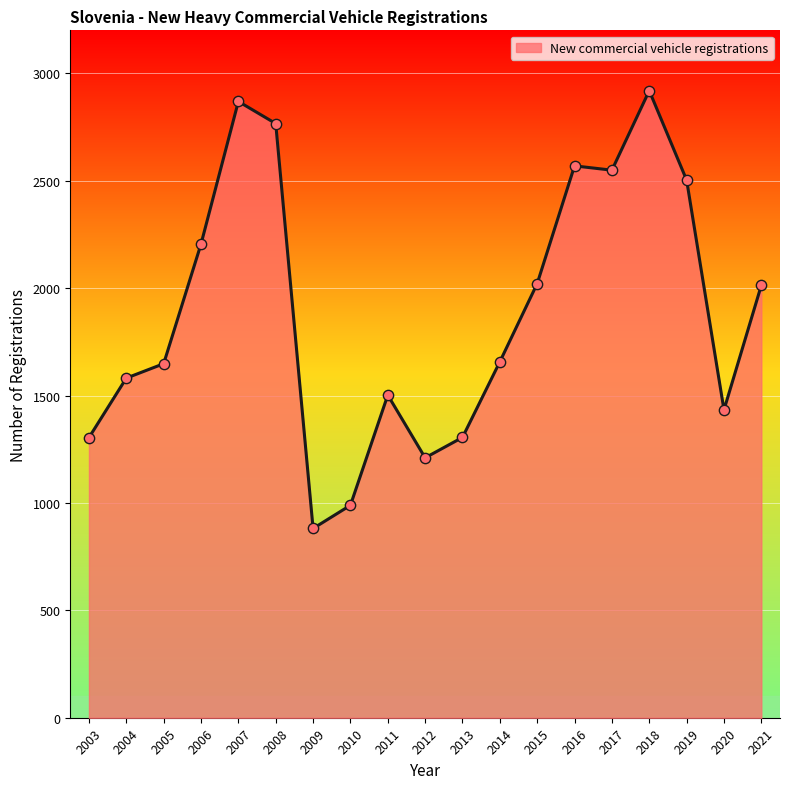

What is the change in value from 2010 to 2019?

+1514